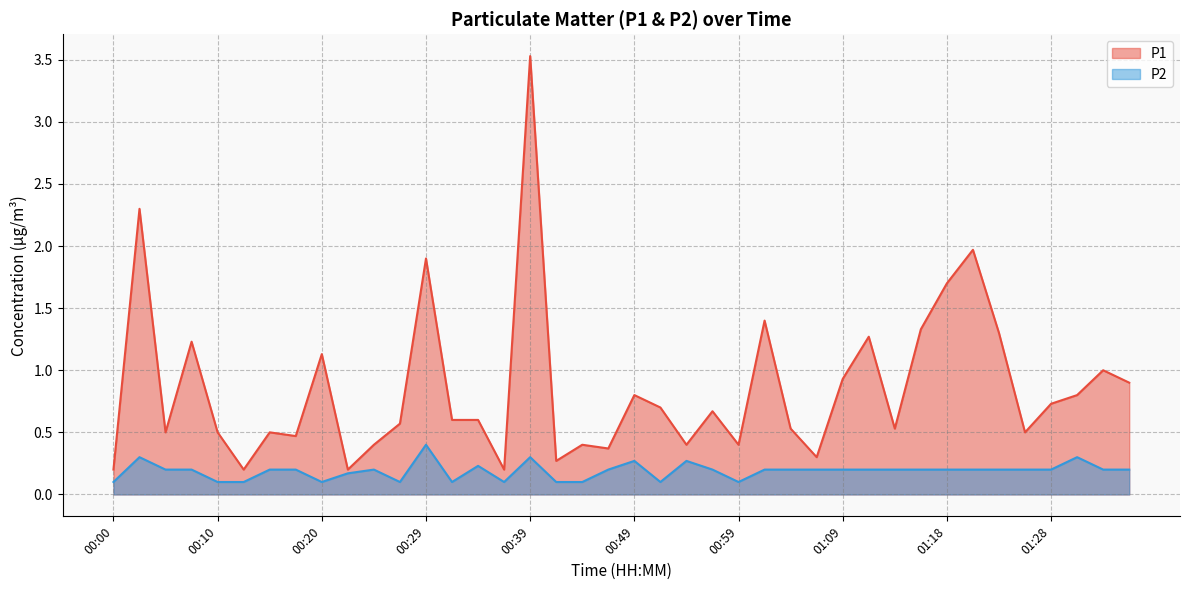

Is the value of P2 at 01:26 greater than the value of P1 at 01:26?

No